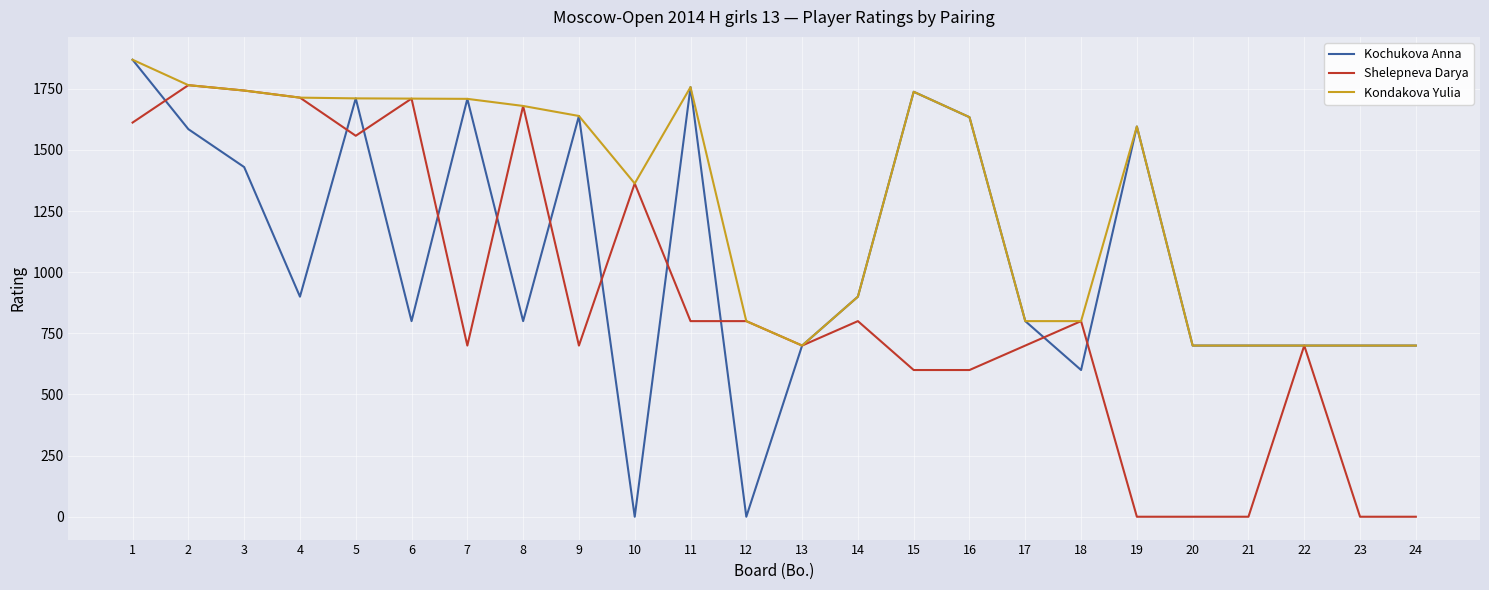

Which series has the largest total across all categories?

Kondakova Yulia